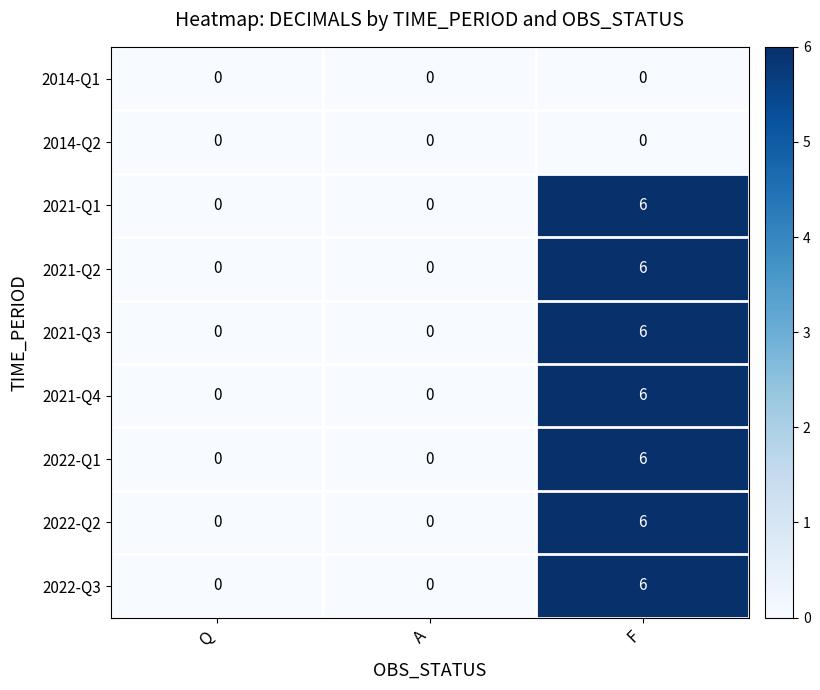

What is the maximum value for 2021-Q1?

6